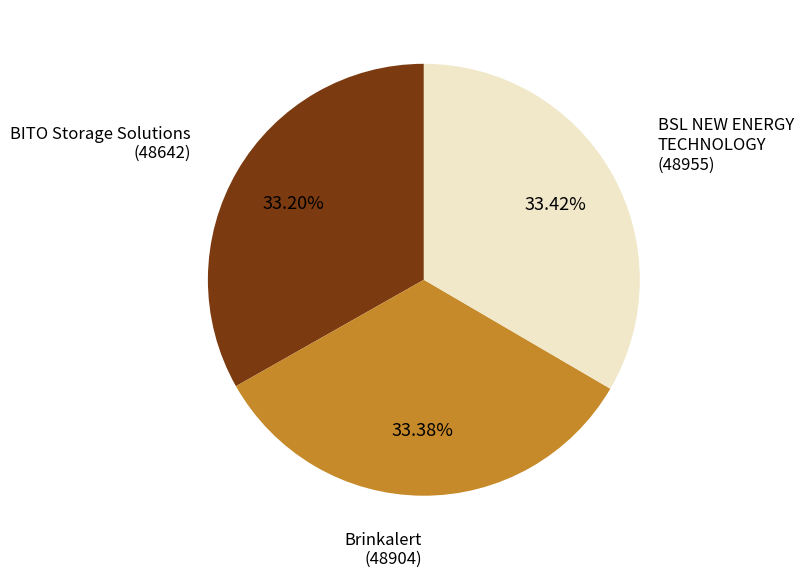

Does any single category account for the majority?

No